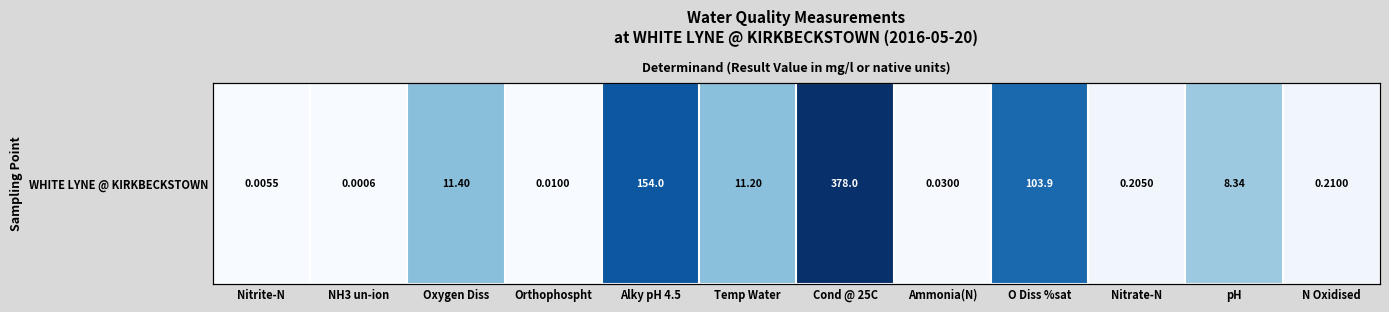

List the labels in order of value, largest first.

Cond @ 25C, Alky pH 4.5, O Diss %sat, Oxygen Diss, Temp Water, pH, N Oxidised, Nitrate-N, Ammonia(N), Orthophospht, Nitrite-N, NH3 un-ion